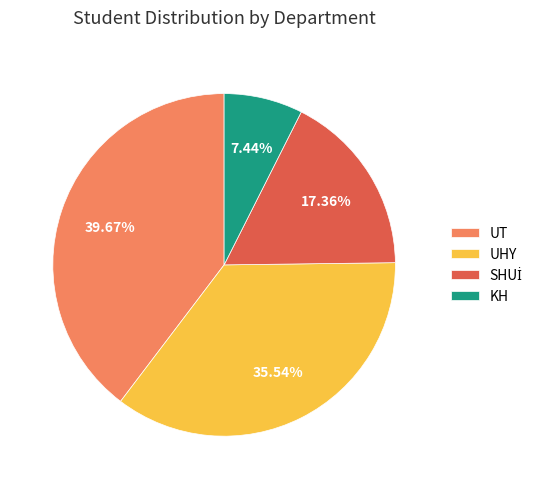

Count the number of slices in the pie.

4